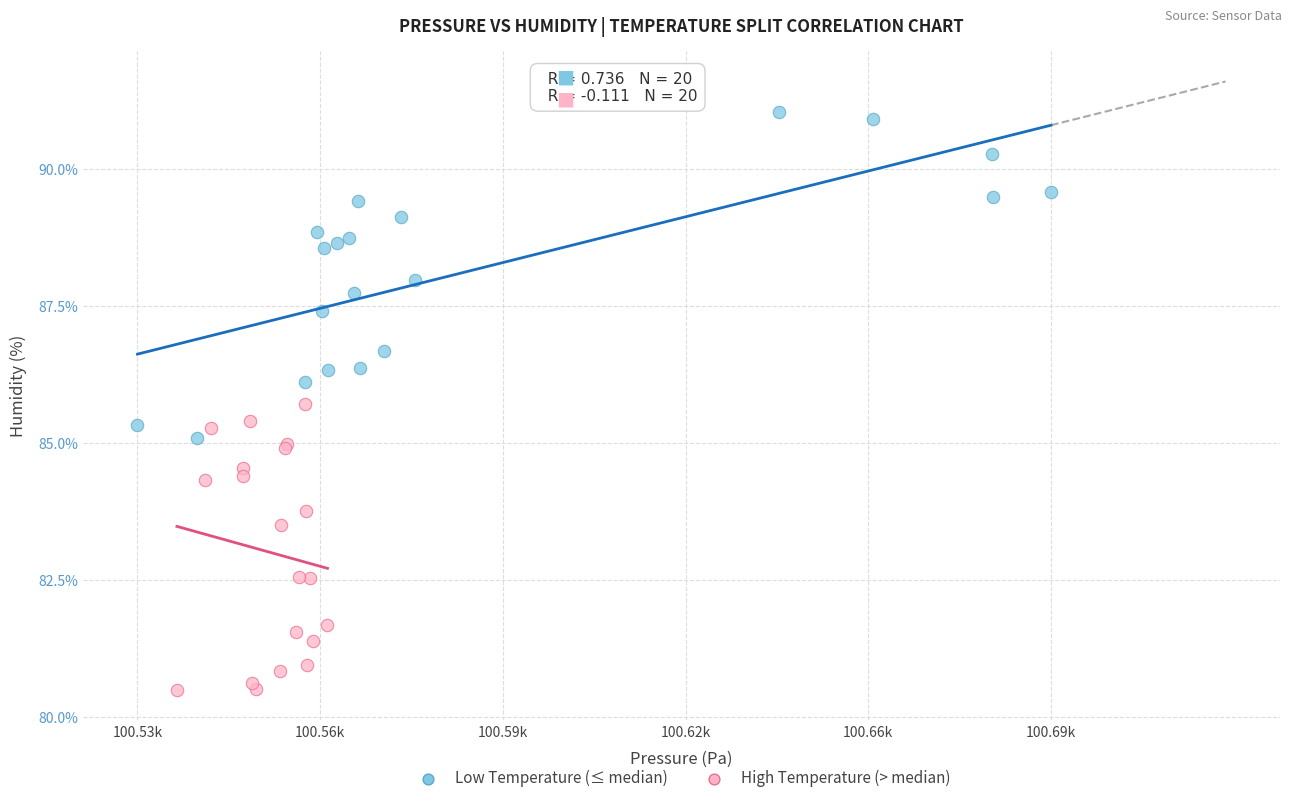

Which series reaches the minimum Y coordinate?

High Temperature (> median)